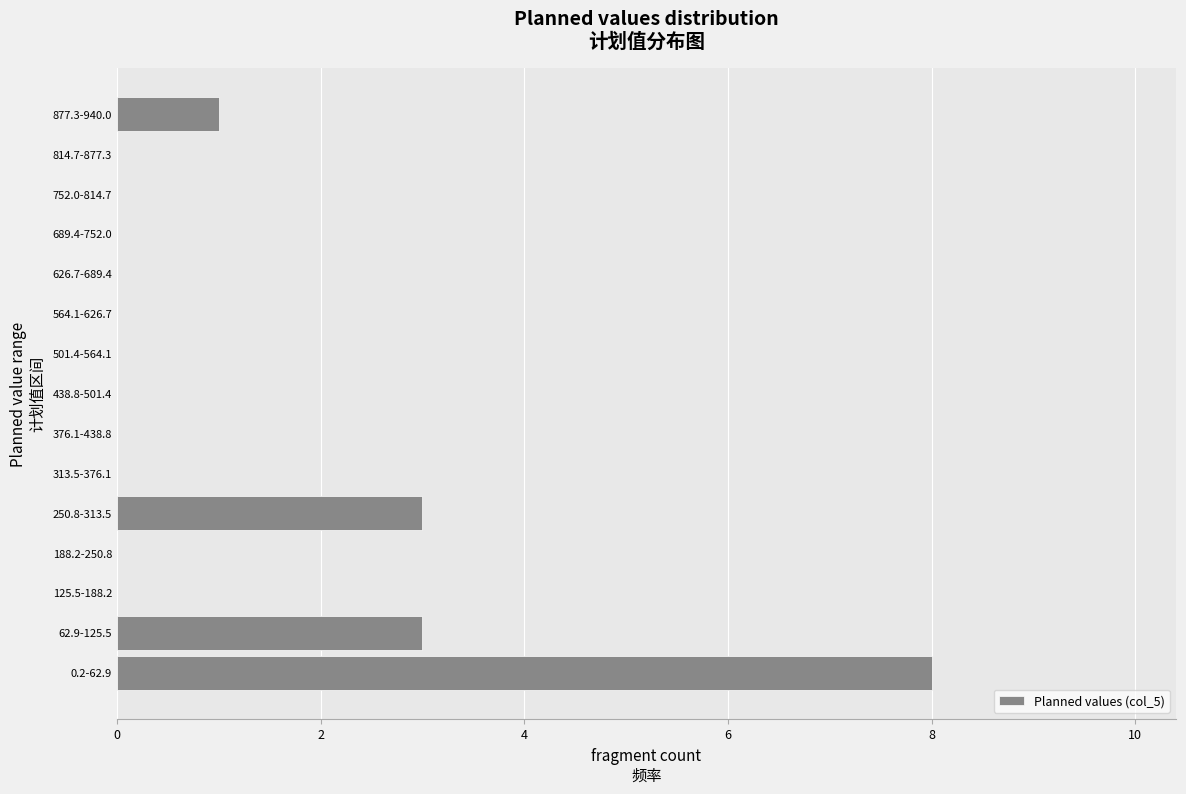

At which category does the chart reach its peak across all series?

0.2-62.9